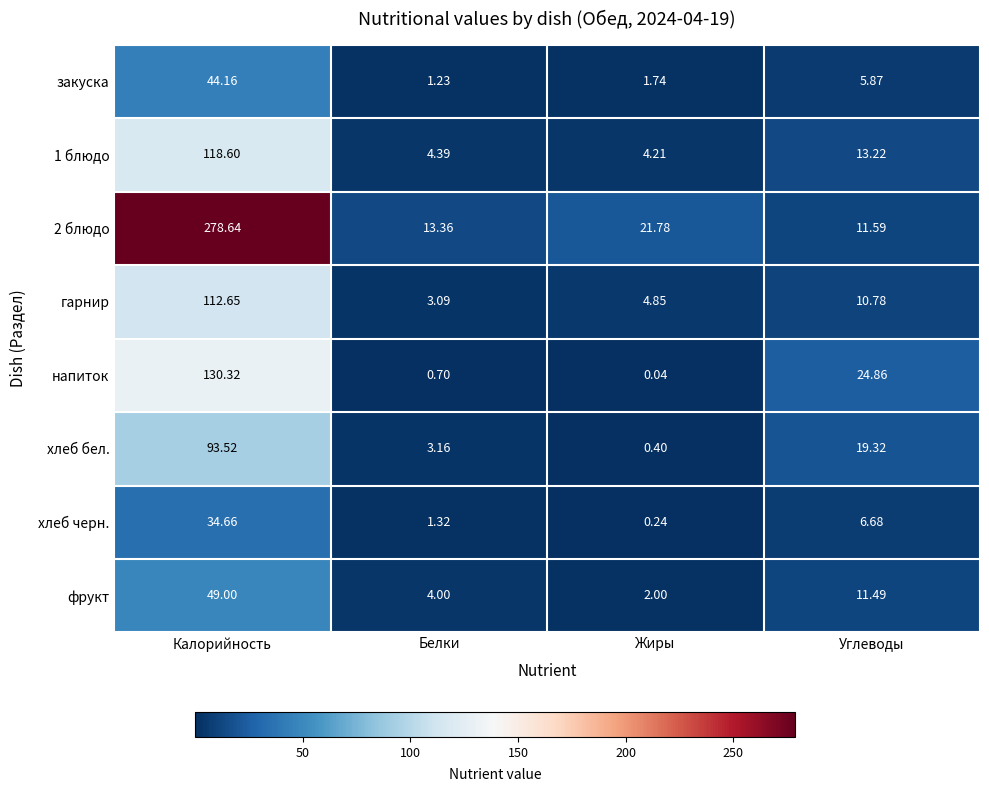

At how many categories does at least one series exceed 84?

1